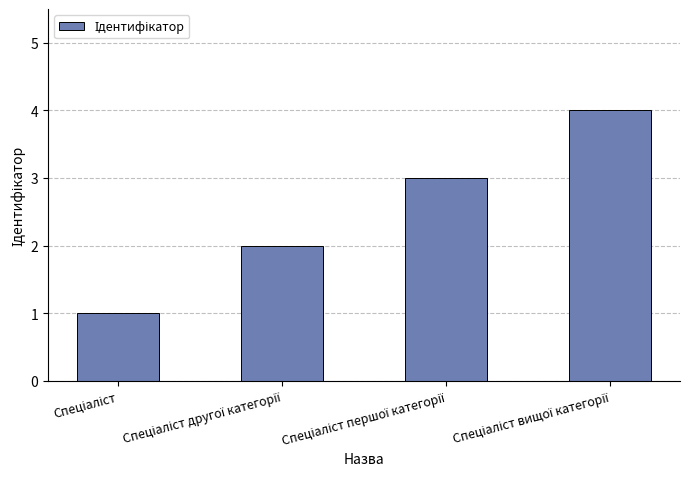

What is the maximum value shown in the chart?

4